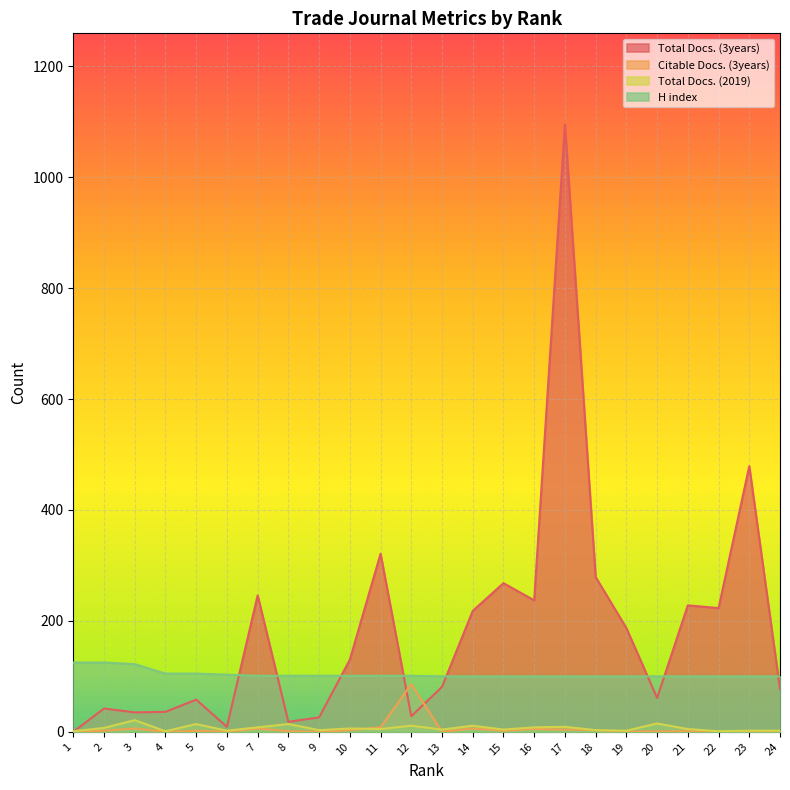

What is the total value across all series at 24?

179